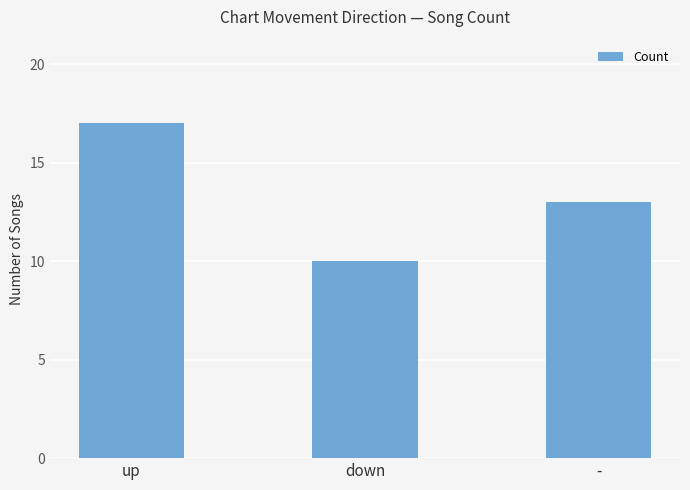

Is it true that the value at down is 4?

False